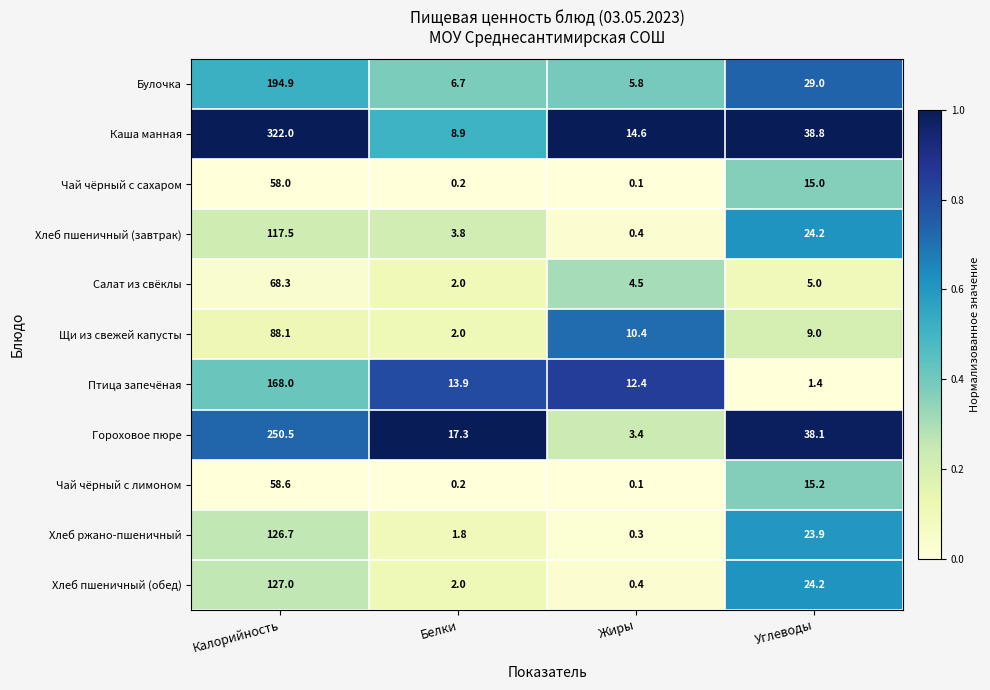

What is the approximate value of Птица запечёная at Калорийность?

168.0